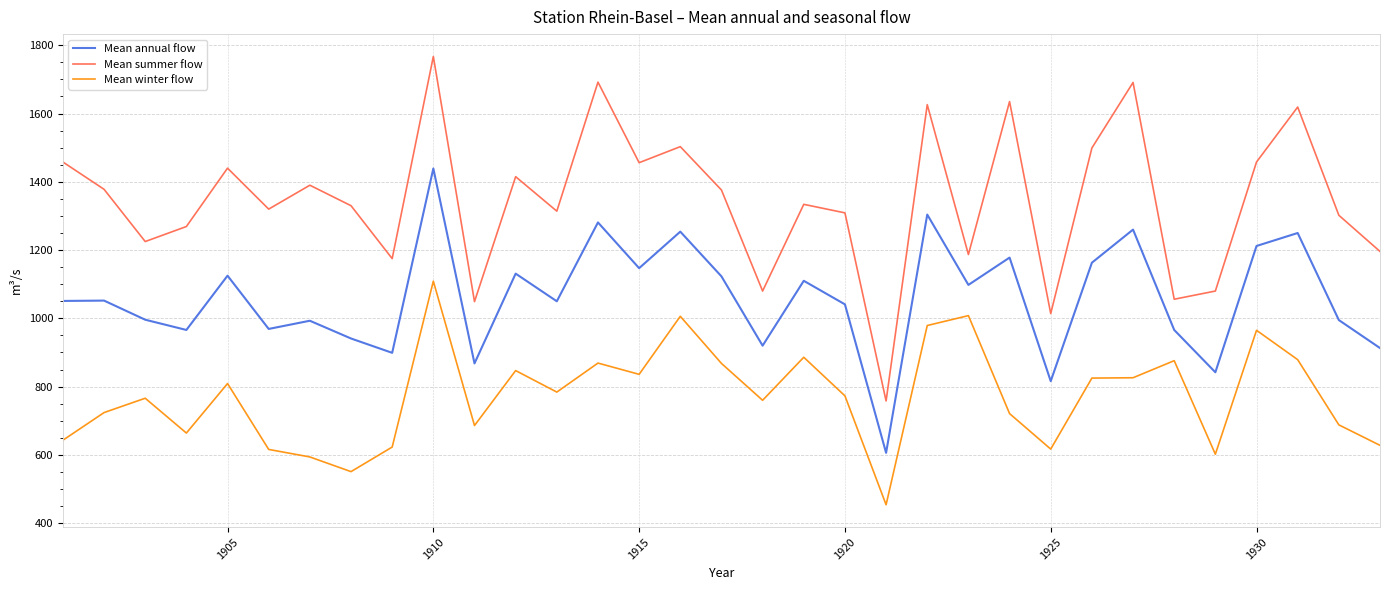

Count the number of categories in the chart.

33